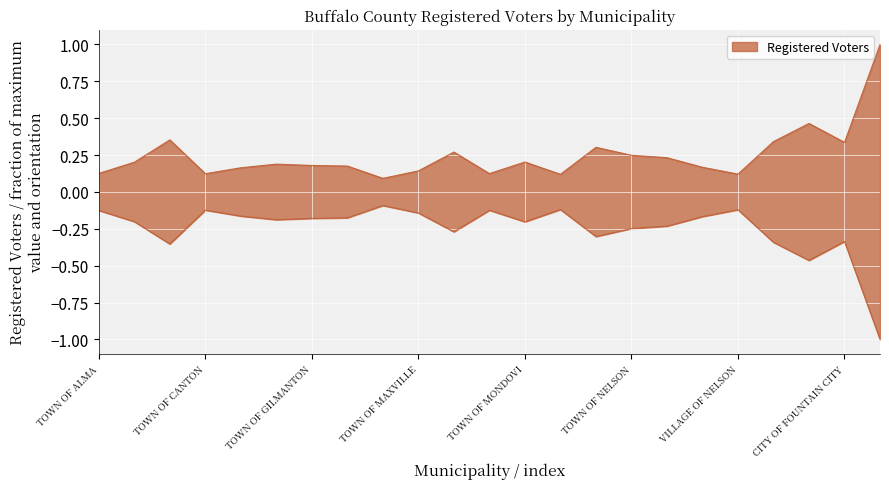

What is the label of the 14th point from the right?

TOWN OF MAXVILLE